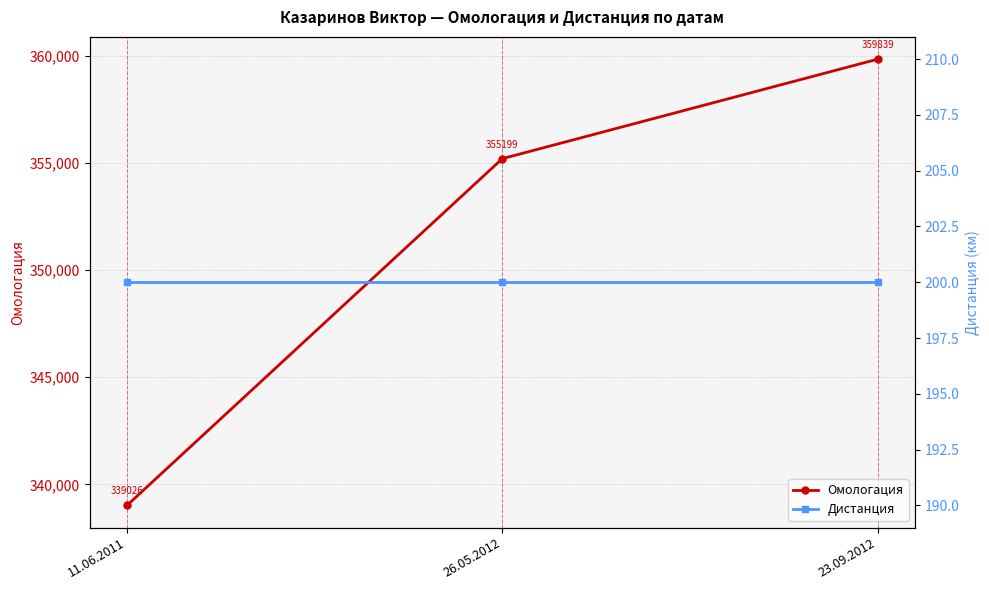

What is the label of the 3rd point from the right?

11.06.2011